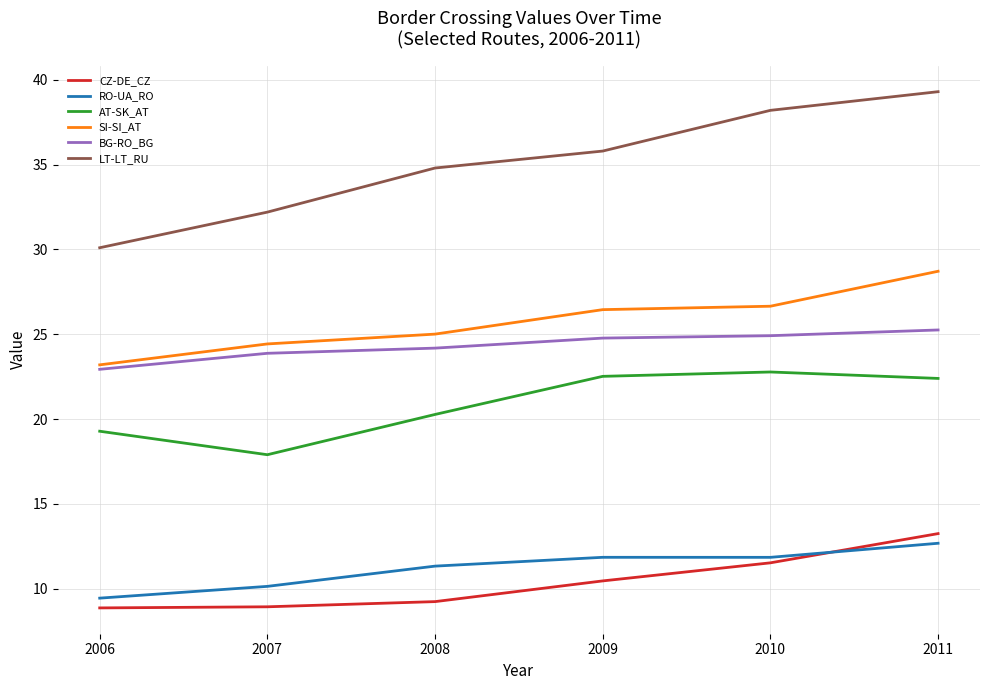

True or false: AT-SK_AT and RO-UA_RO cross at least once.

False